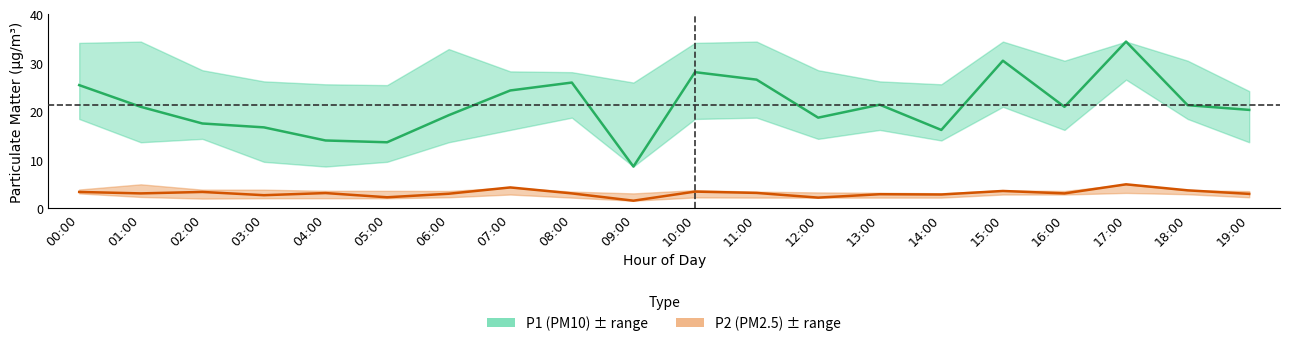

Reading right to left, transcribe all the data shown in this chart.

P1 center: 19:00=20.3	18:00=21.3	17:00=34.4	16:00=20.9	15:00=30.4	14:00=16.2	13:00=21.4	12:00=18.7	11:00=26.5	10:00=28.1	09:00=8.6	08:00=25.9	07:00=24.3	06:00=19.2	05:00=13.6	04:00=14.0	03:00=16.7	02:00=17.5	01:00=20.9	00:00=25.4
P2 center: 19:00=3.0	18:00=3.7	17:00=5.0	16:00=3.1	15:00=3.6	14:00=2.9	13:00=2.9	12:00=2.2	11:00=3.2	10:00=3.5	09:00=1.6	08:00=3.1	07:00=4.3	06:00=3.0	05:00=2.3	04:00=3.2	03:00=2.7	02:00=3.4	01:00=3.1	00:00=3.4